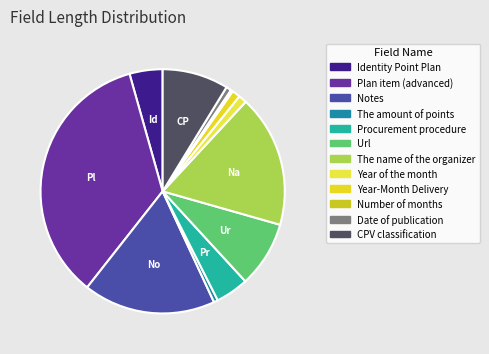

What is the total percentage of Url and Number of months?

9.0%